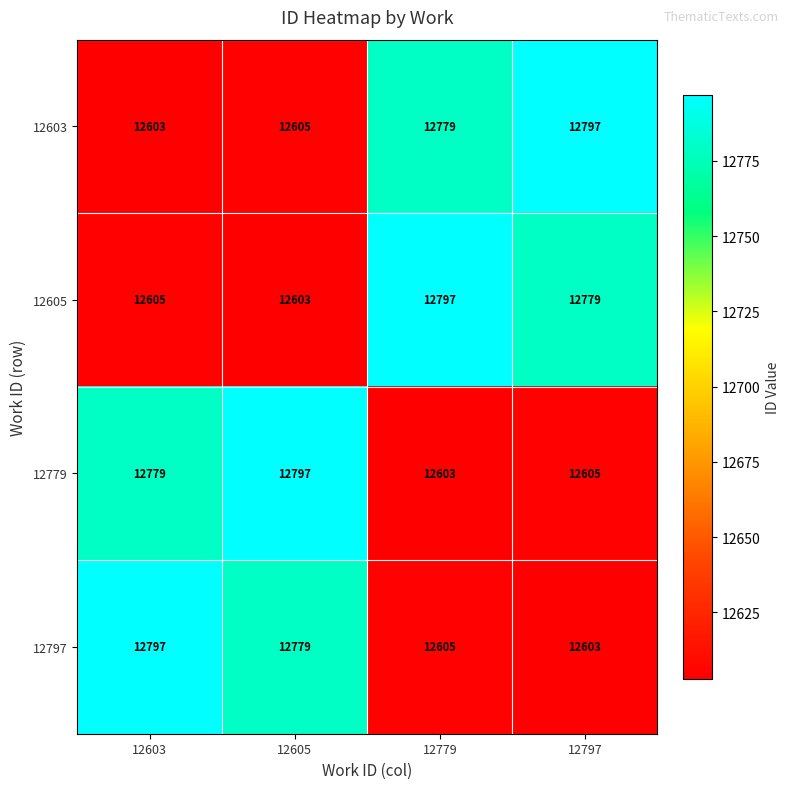

Reading left to right, what are all the values shown in this chart?

12603: 12603	12605	12779	12797
12605: 12605	12603	12797	12779
12779: 12779	12797	12603	12605
12797: 12797	12779	12605	12603